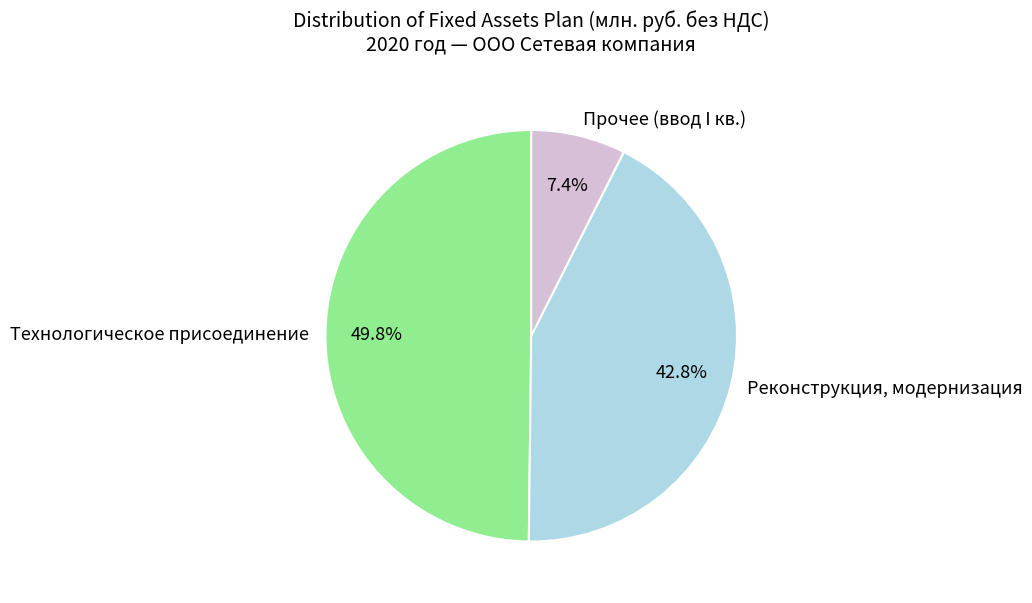

What portion of the pie excludes Прочее (ввод I кв.)?

92.6%